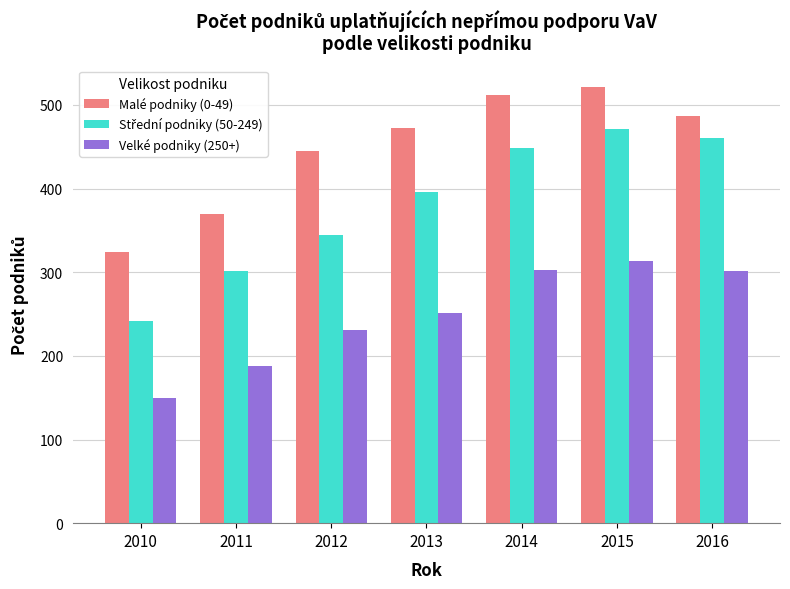

At which label does Malé podniky (0-49) reach its minimum?

2010